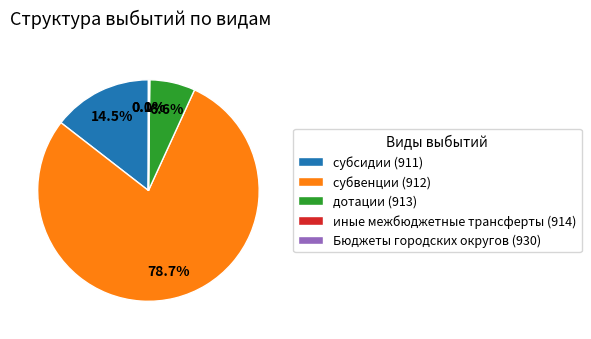

Is дотации (913) the majority of the pie?

No